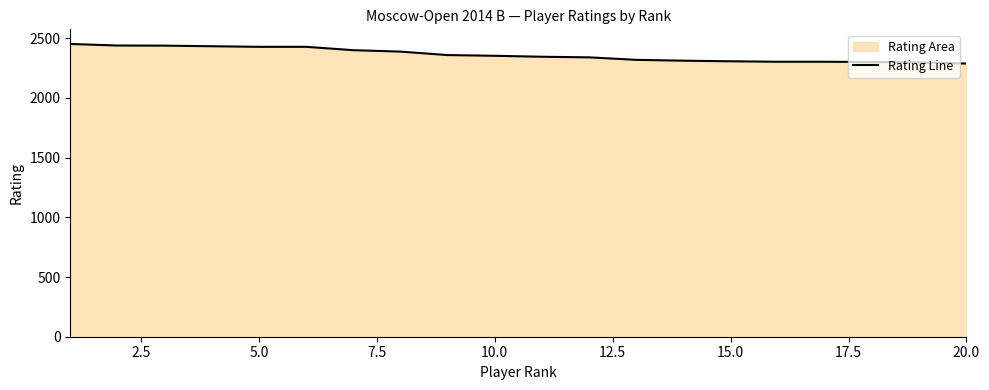

What is the minimum value shown in the chart?

2288